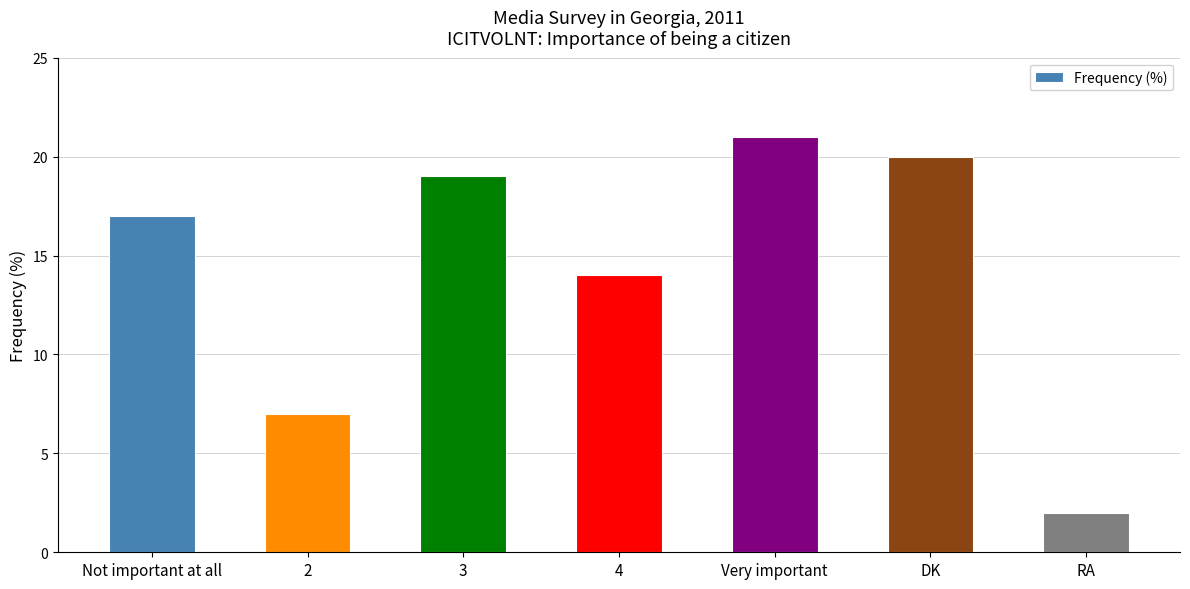

What is the sum of all values?

100